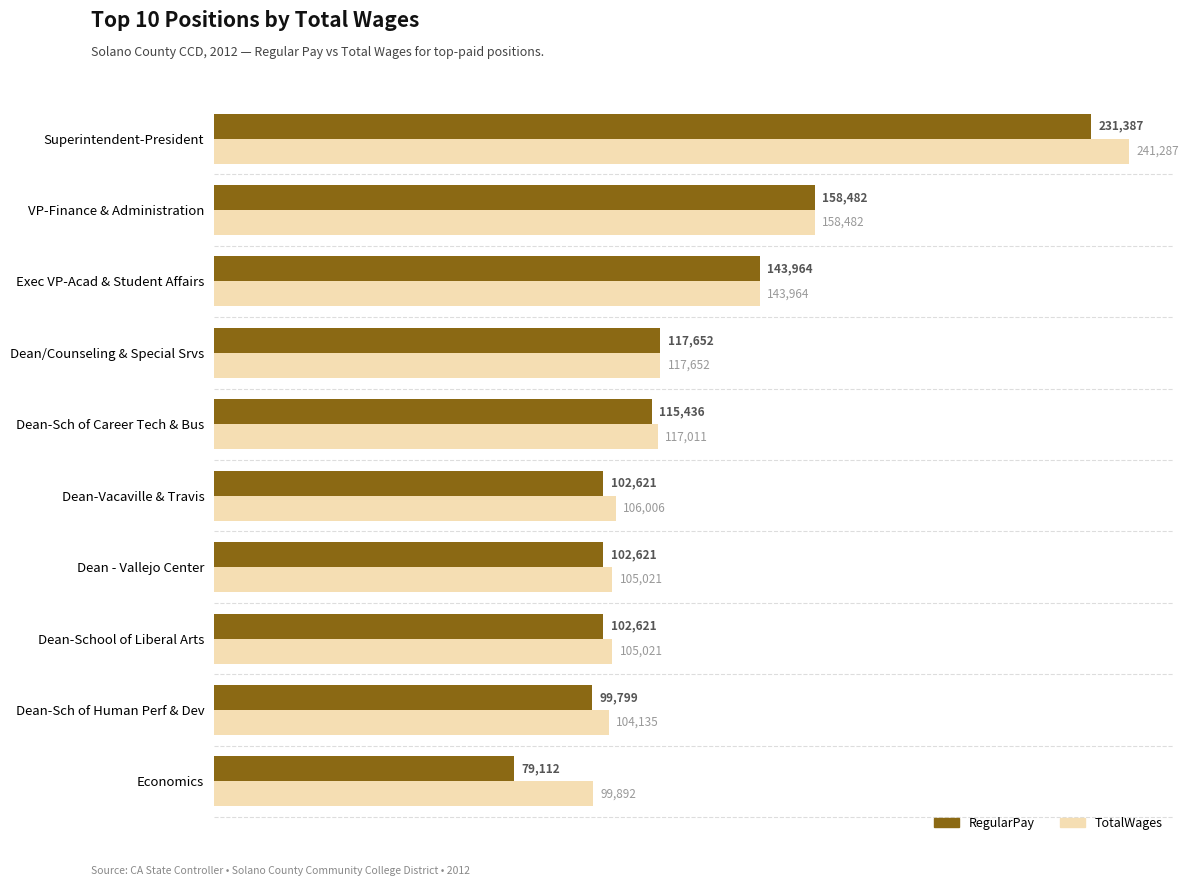

What is the sum of the RegularPay values at Dean-Sch of Human Perf & Dev and Dean-Vacaville & Travis?

202420